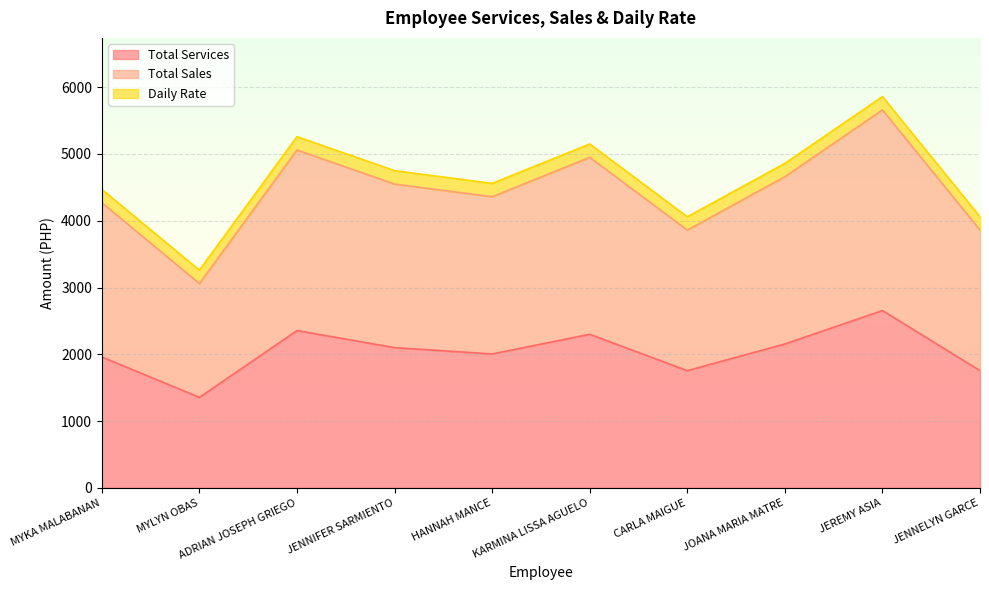

Which series has the largest range (max minus min)?

Total Sales